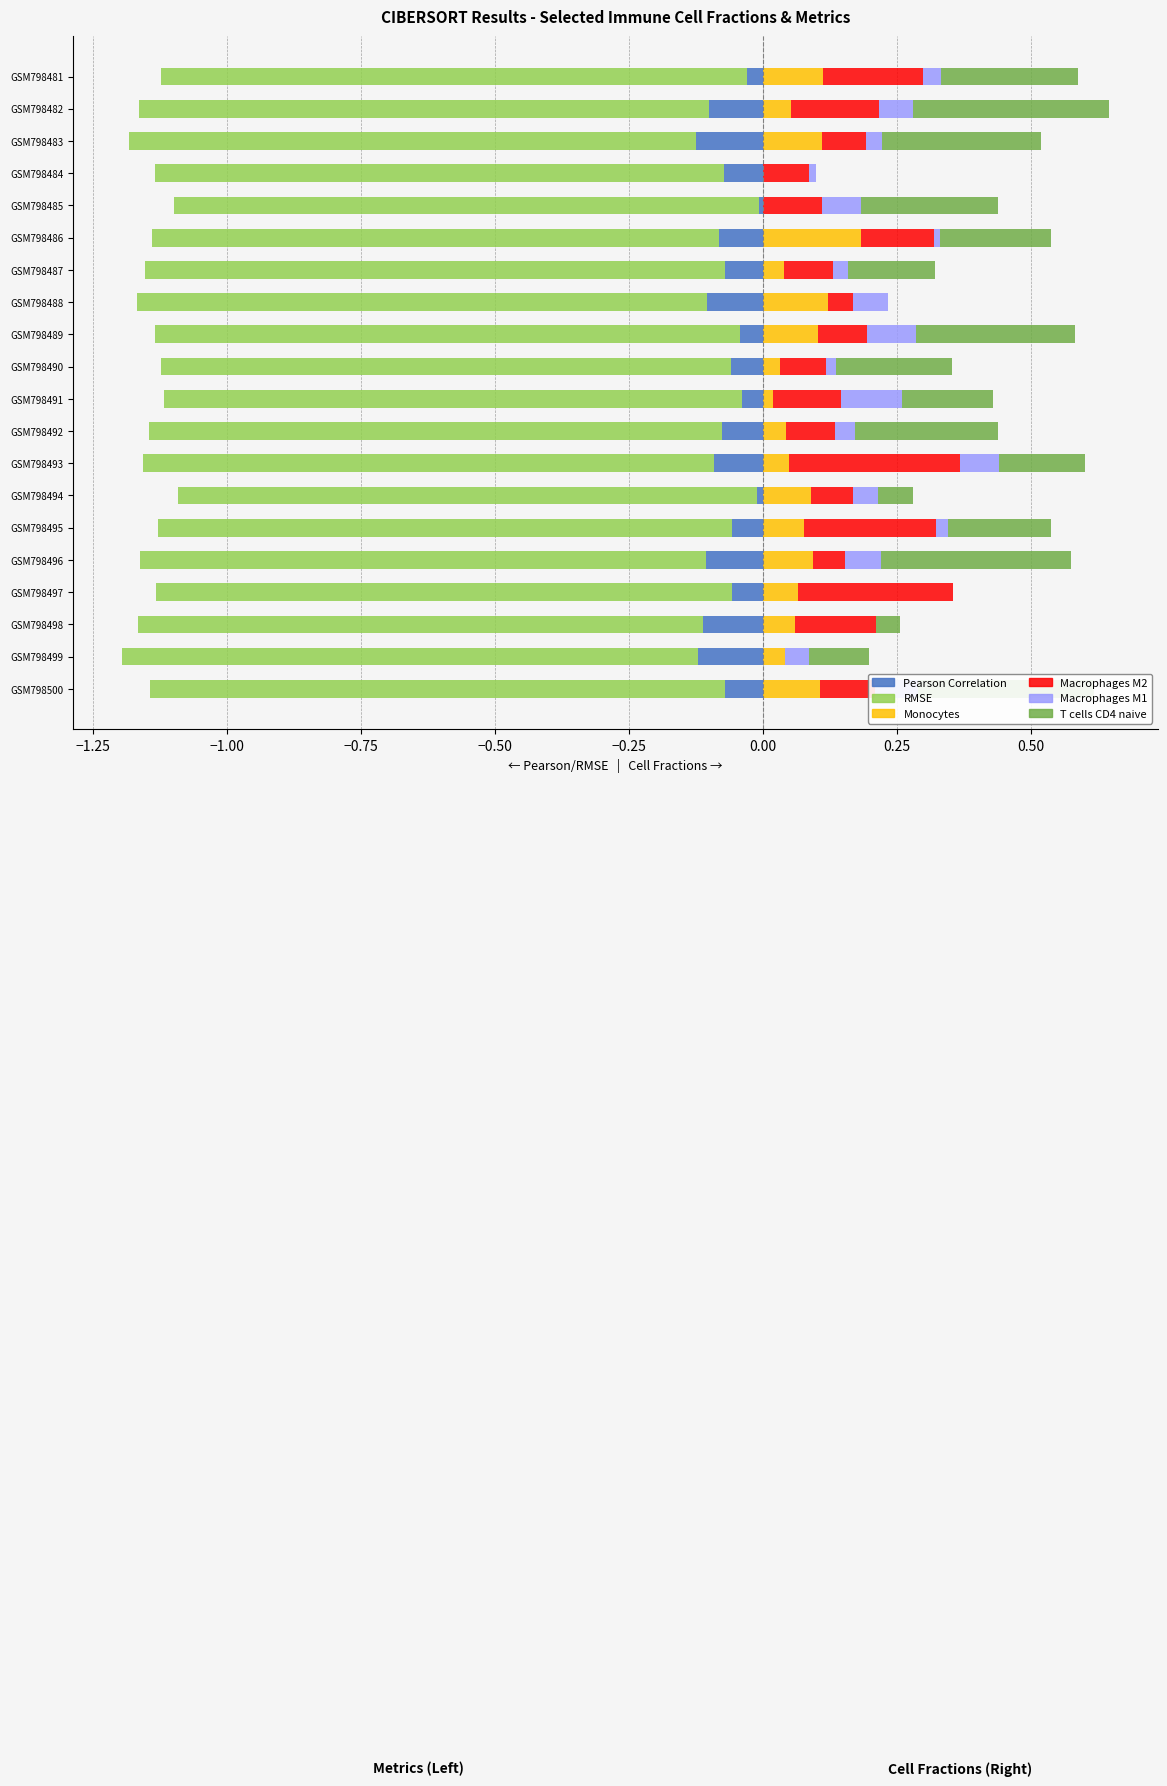

What is the sum of the T cells CD4 naive values at GSM798495 and GSM798499?

0.3